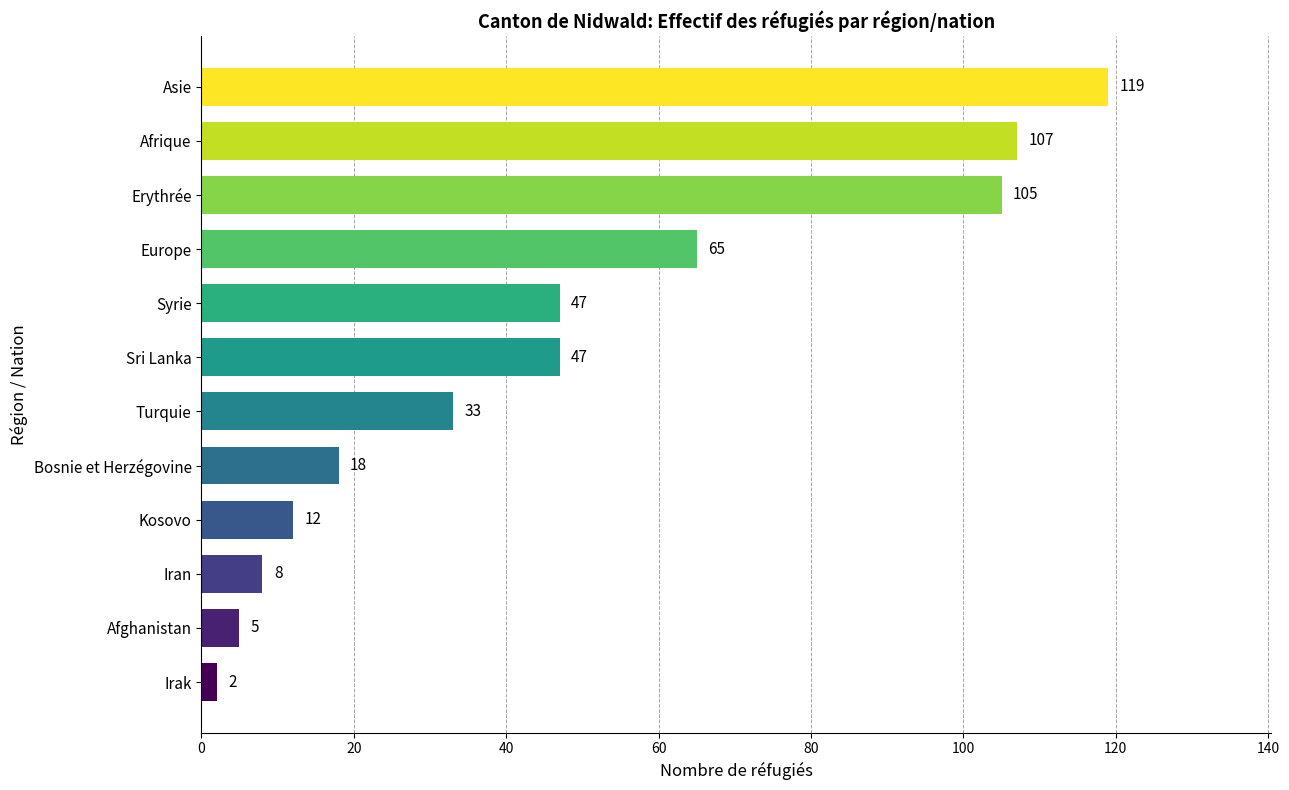

At which category does the chart reach its peak across all series?

Asie